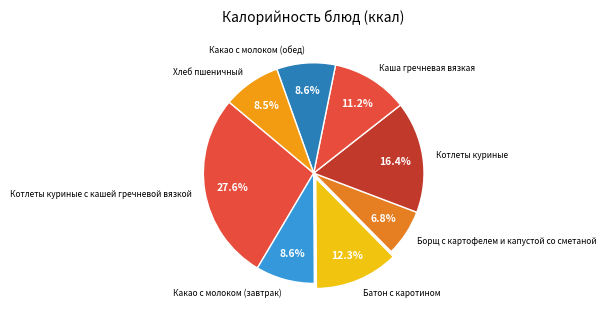

What percentage is the Батон с каротином slice, to the nearest percent?

12%